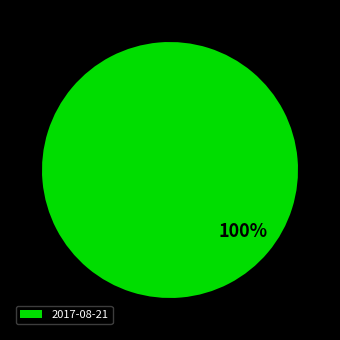

Which slice represents more than half of the pie?

2017-08-21